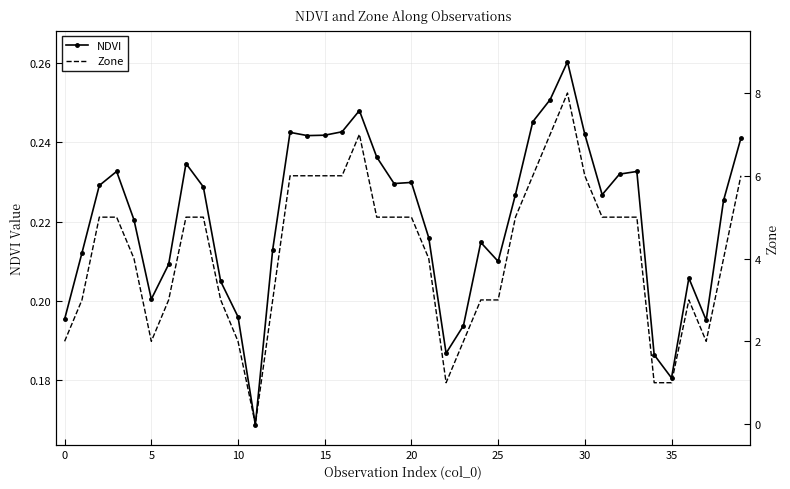

At which category does the chart reach its peak across all series?

29